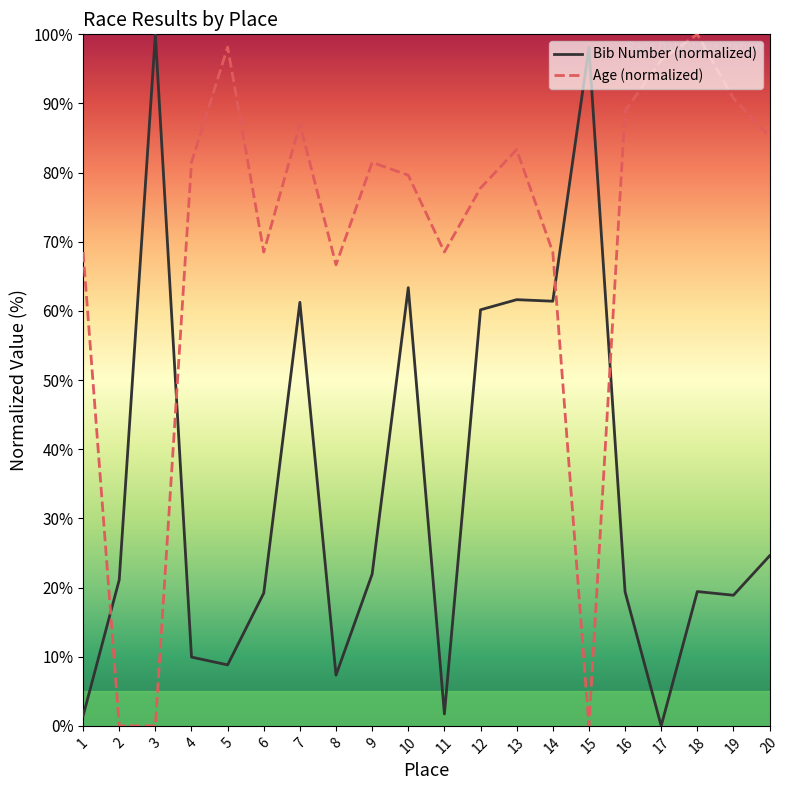

Rank the series by their average value, from lowest to highest.

Bib Number (normalized), Age (normalized)